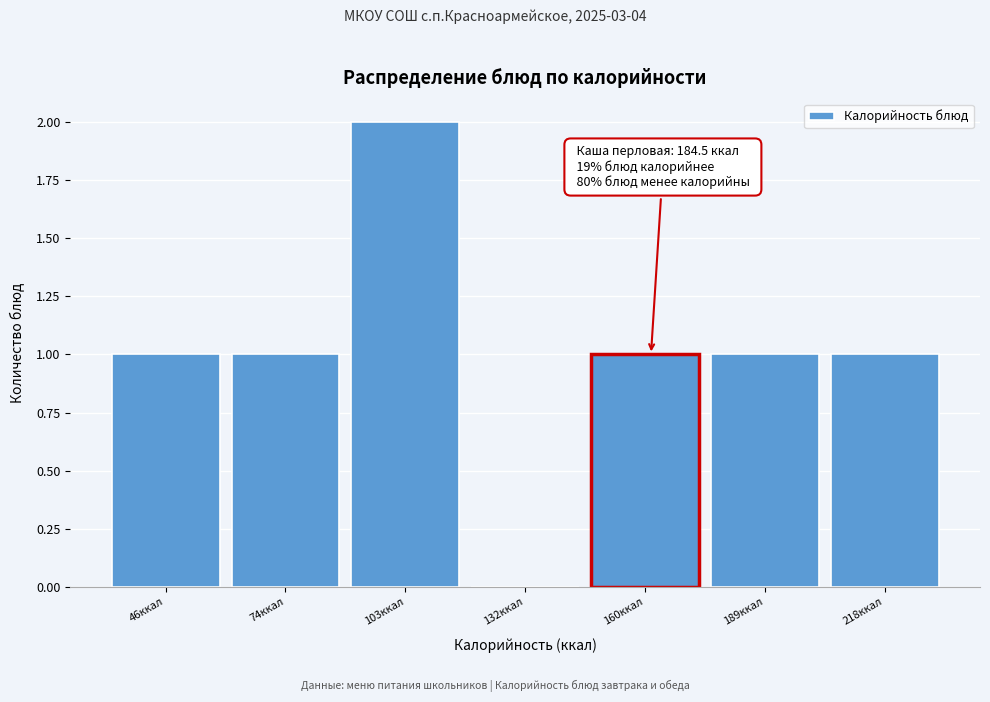

Reading left to right, list all the values displayed in this chart.

46ккал=1	74ккал=1	103ккал=2	132ккал=0	160ккал=1	189ккал=1	218ккал=1